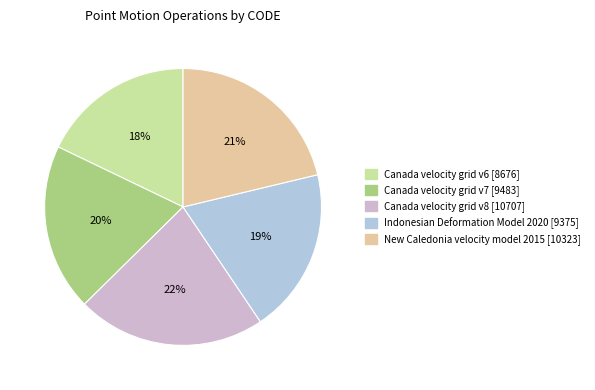

How many slices are in this pie chart?

5